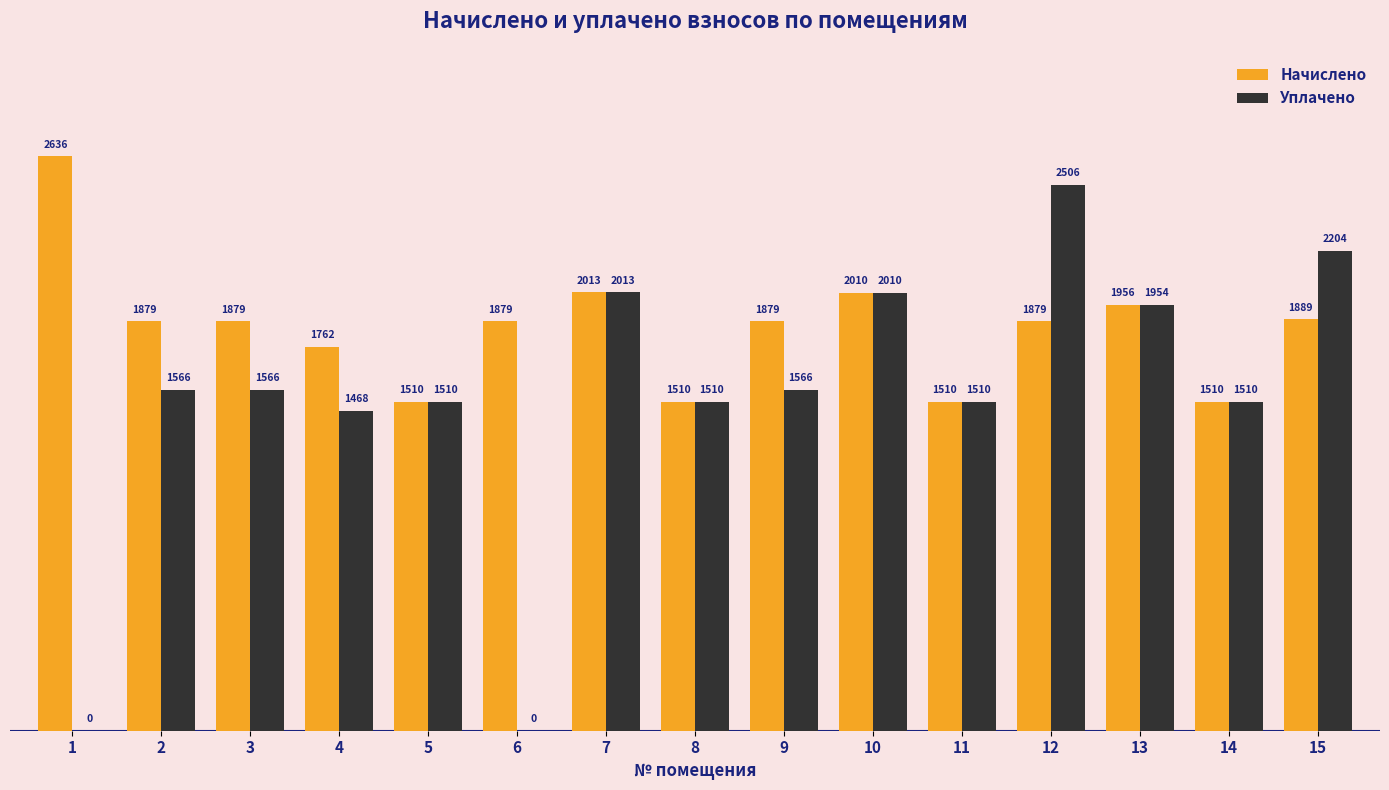

Which category has the highest value in the Уплачено series?

12